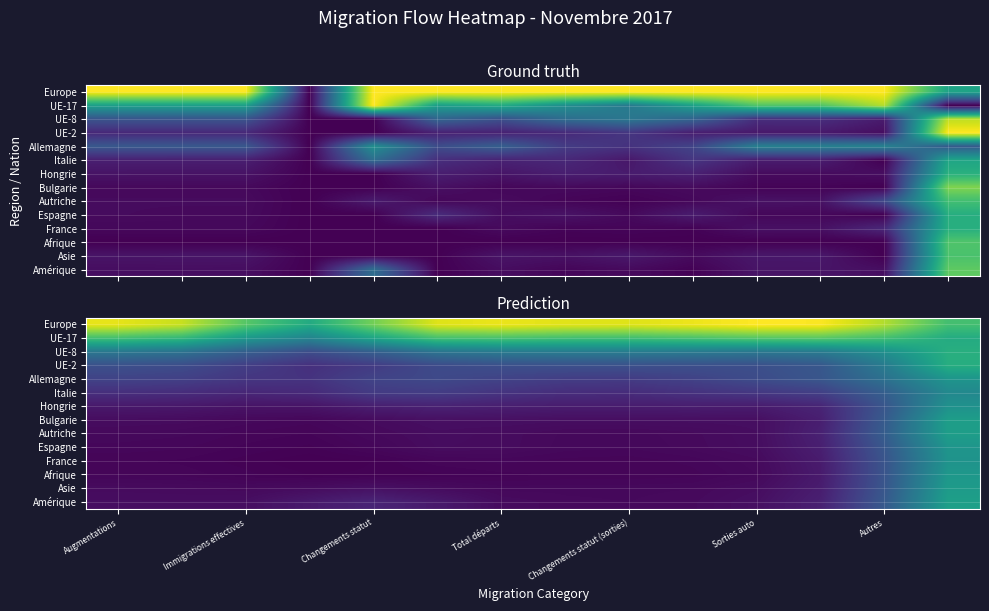

Which series has the largest total across all categories?

Europe